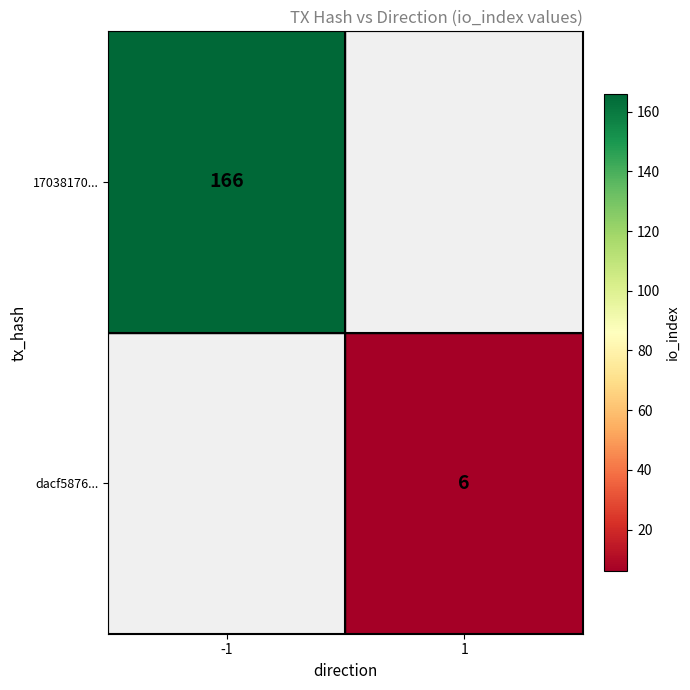

The dacf5876... series shows 6 at 1. True or false?

True